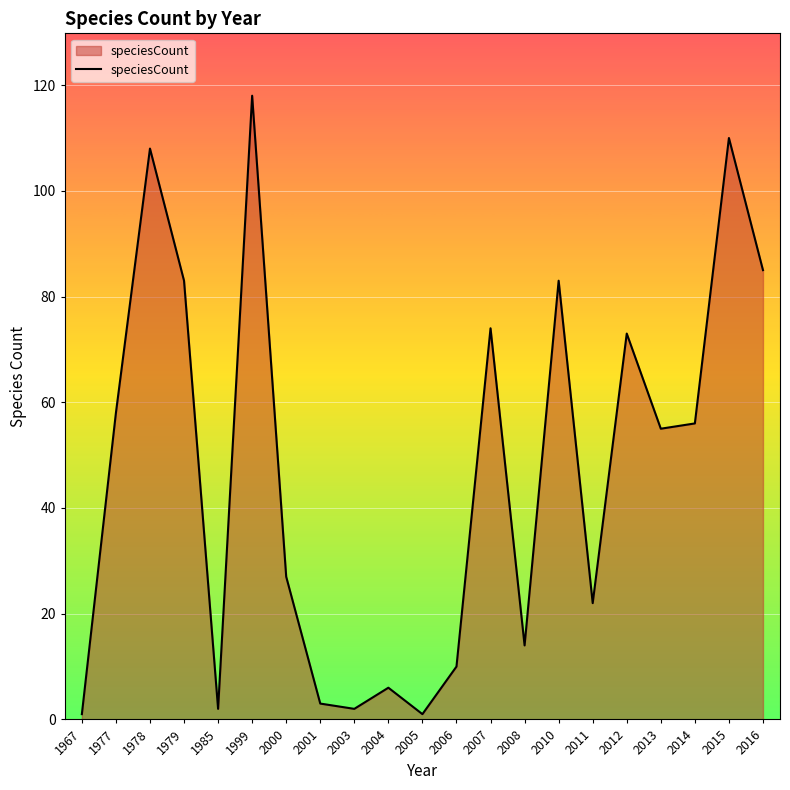

What is the ratio of the value at 2016 to the value at 2004?

14.2